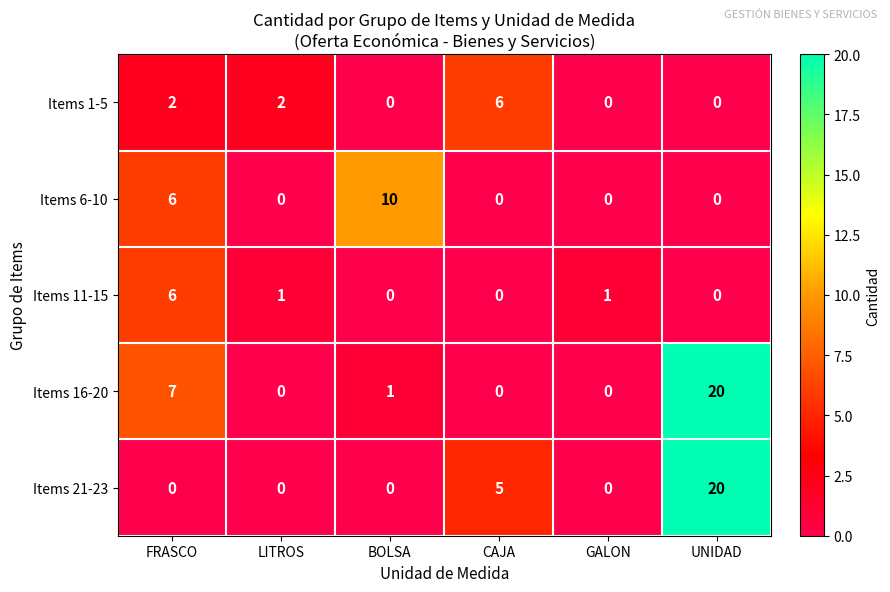

What is the maximum value shown in the chart?

20